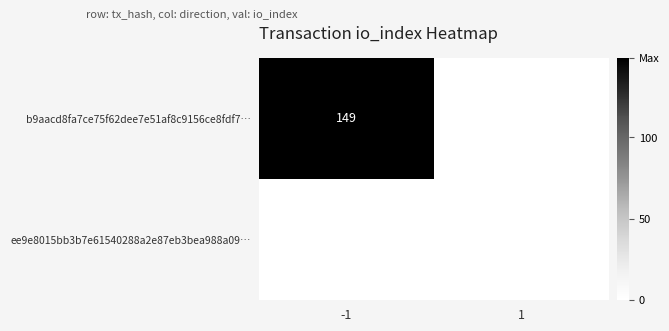

True or false: b9aacd8fa7ce75f62dee7e51af8c9156ce8fdf7… has a value of 149 at -1.

True